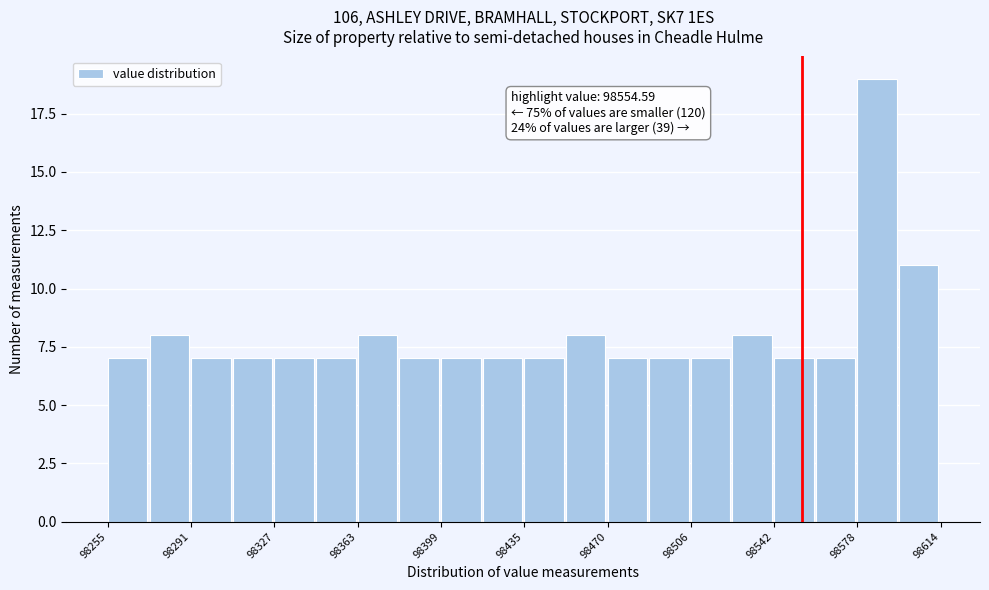

Read against the x-axis, roughly where is the centre of the tallest bar?

98585